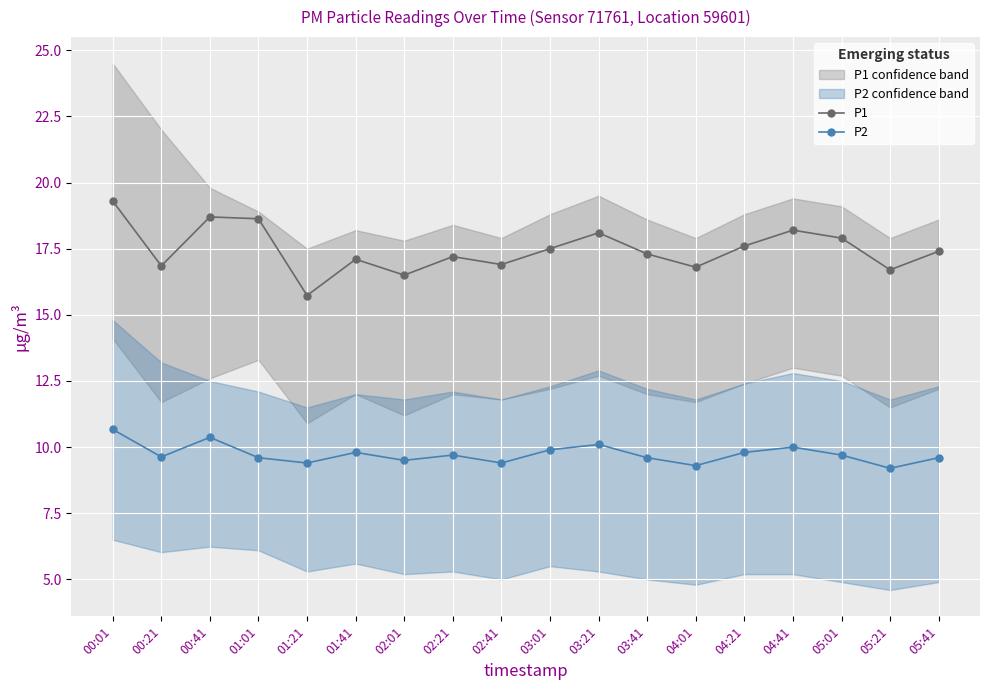

Which series has the largest total across all categories?

P1